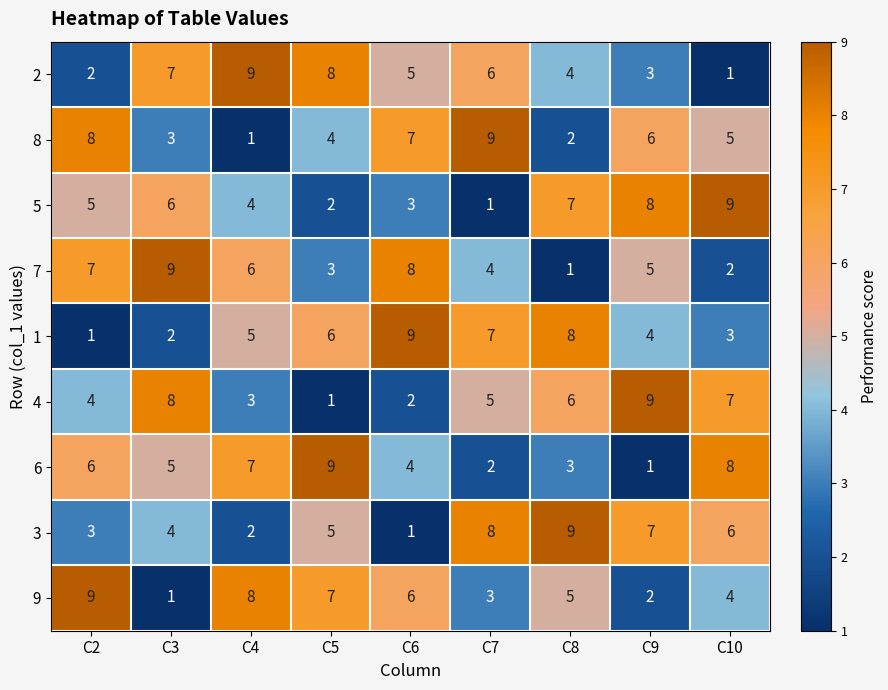

Between C2 and C8, which series saw the biggest shift?

1